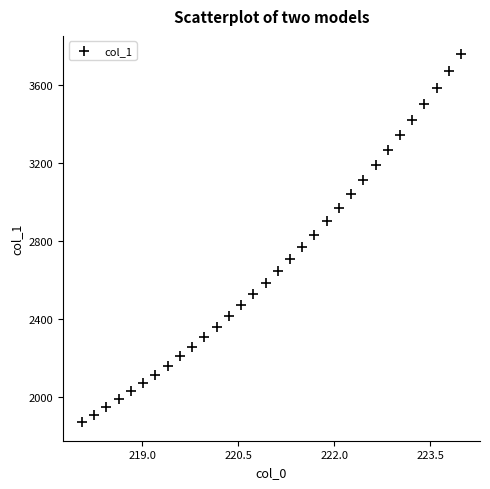

What is the range of X values (max minus min)?

5.9